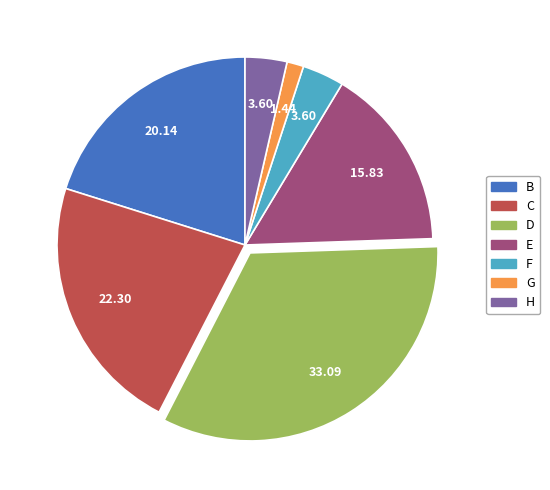

Between G and H, which is larger?

H